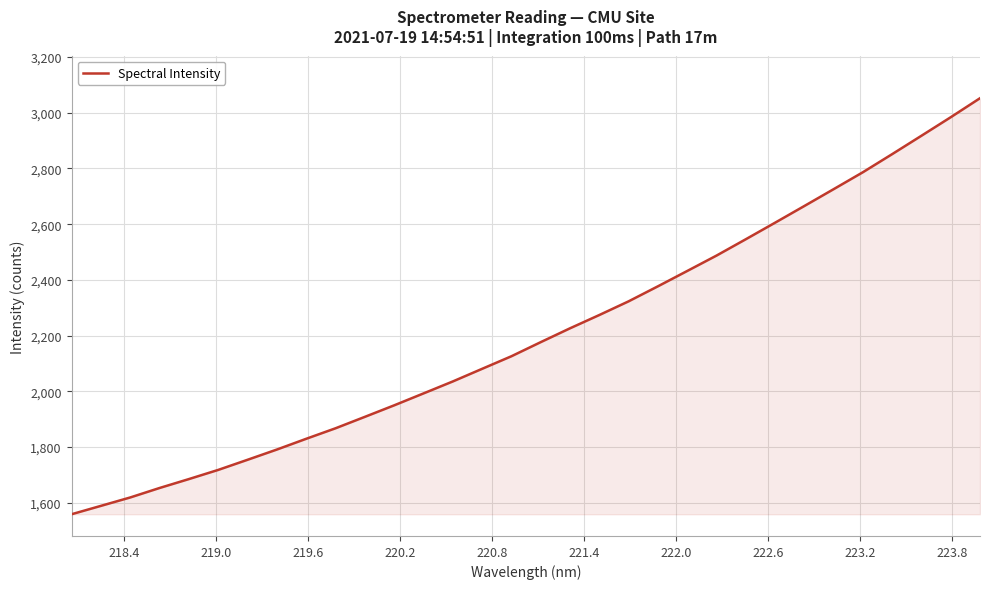

What is the difference between the maximum and minimum values?

1493.1